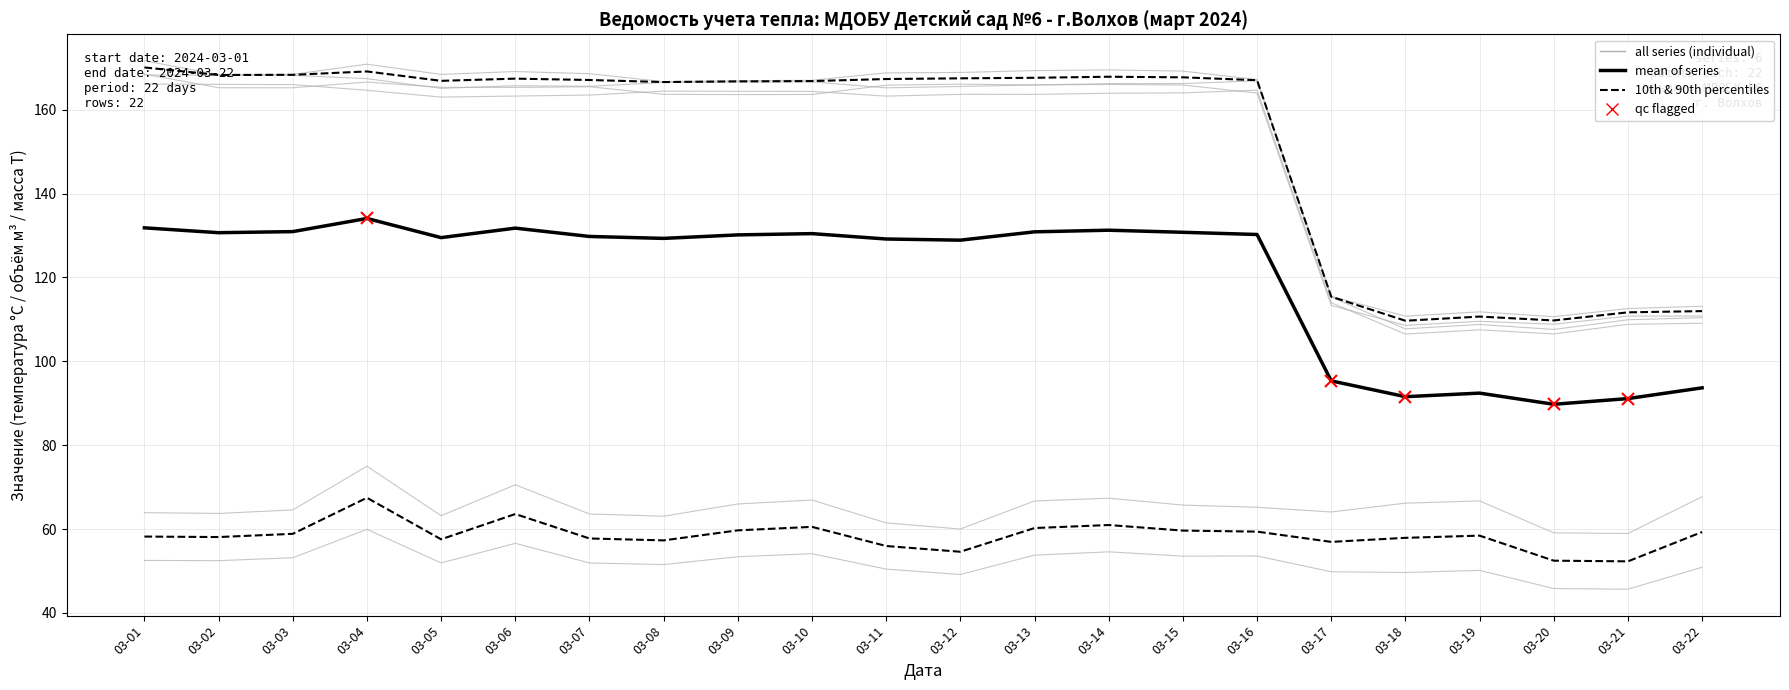

Is it true that M1 (Supply mass, T) equals 43.7 at 03-22?

False